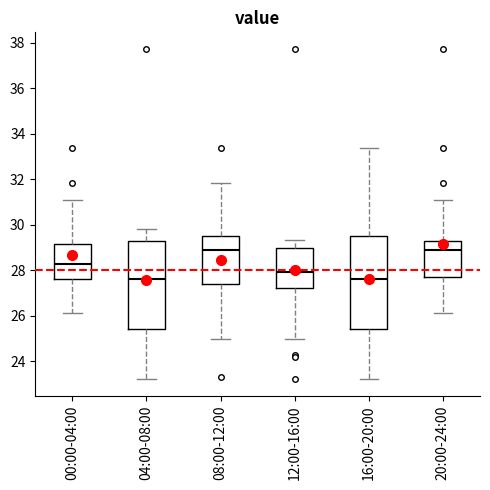

Where is the lower edge of the box for 12:00-16:00 on the y-axis? The values are not printed on the chart, so give them approximately, as read against the axis.

27.2